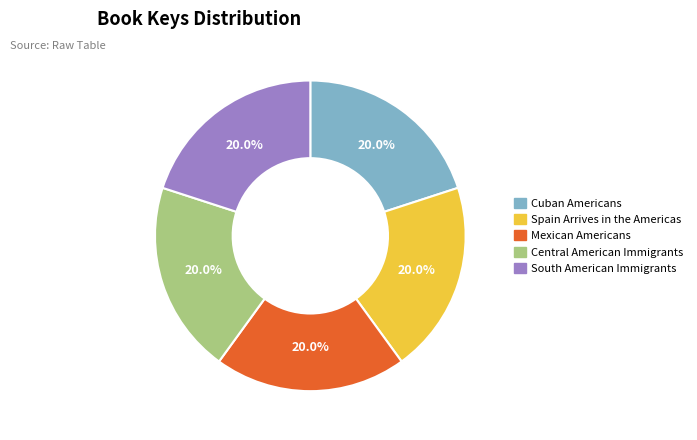

Is it true that South American Immigrants is 20% of the pie?

True